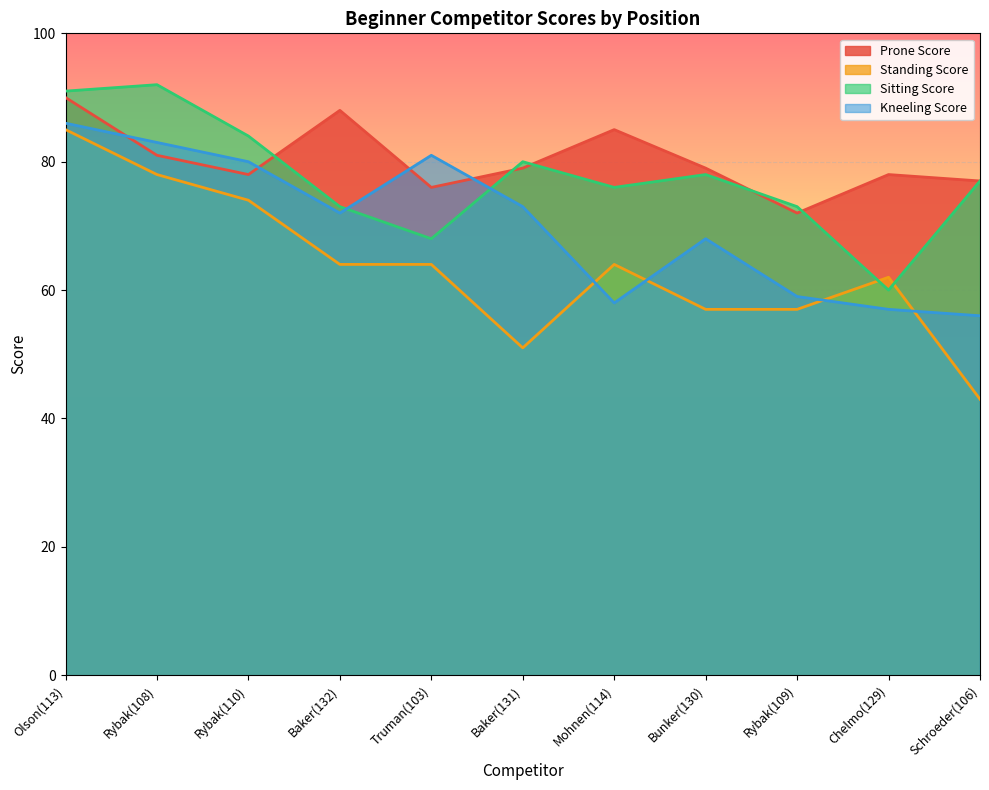

After their last crossing, which series has the higher values: Prone Score or Kneeling Score?

Prone Score